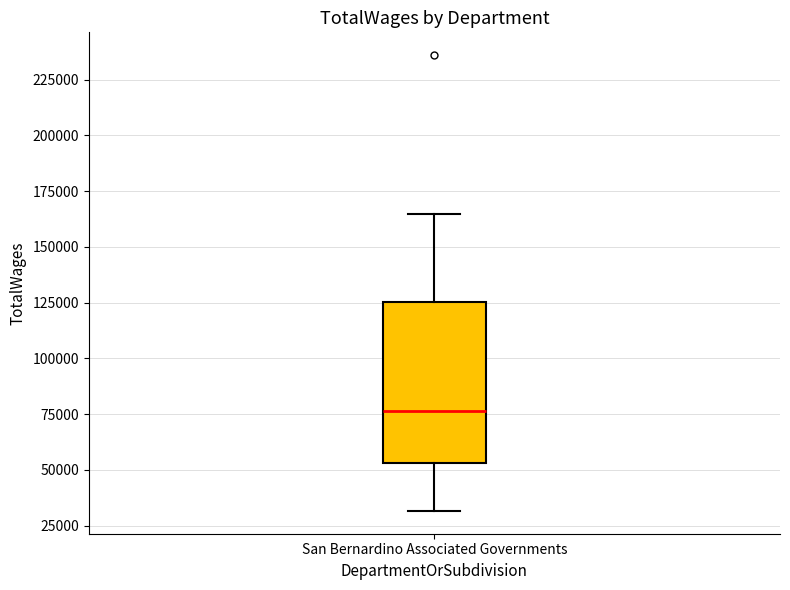

Transcribe this box plot: give where the median line is, the range the box spans, and where the two whiskers end, as read against the y-axis. The values are not printed on the chart, so give them approximately, as read against the axis.

median 75000, box 55000 to 125000, whiskers 30000 to 165000